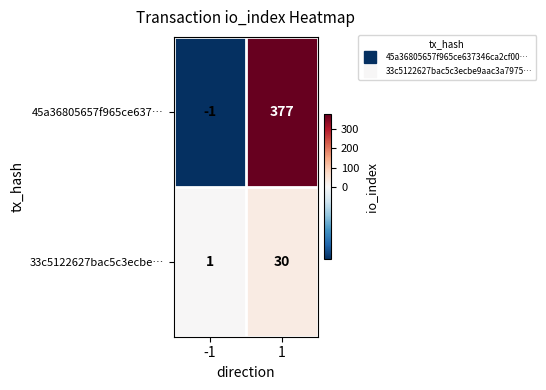

True or false: 45a36805657f965ce637… has a value of -1 at -1.

True